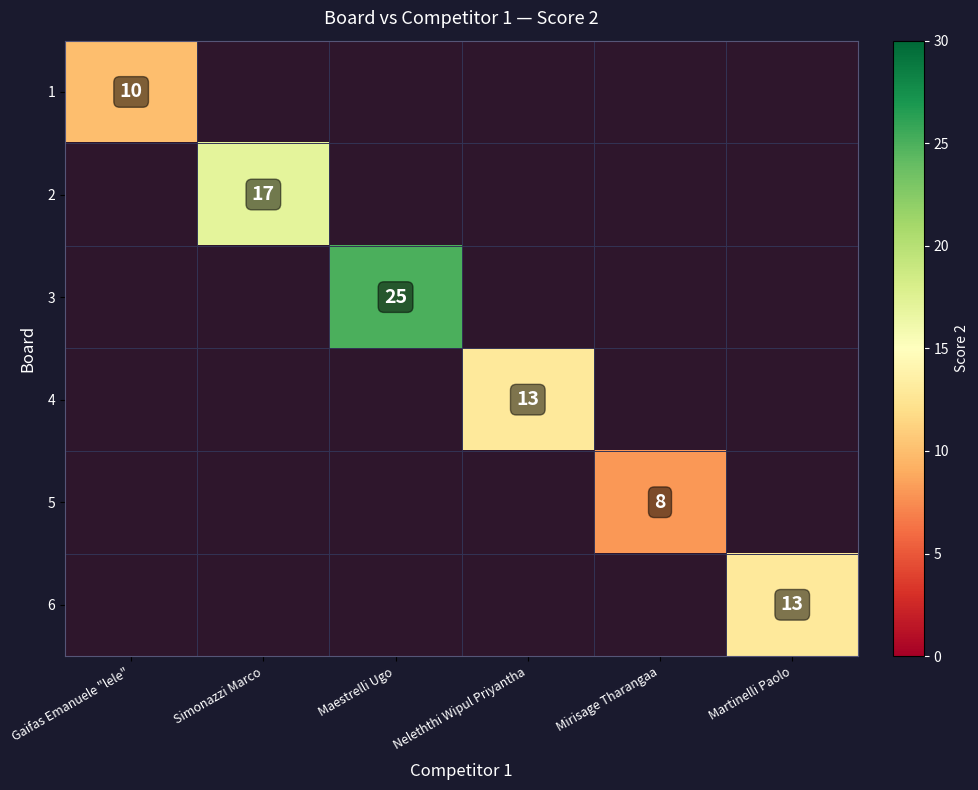

How many values in 6 are above zero?

1